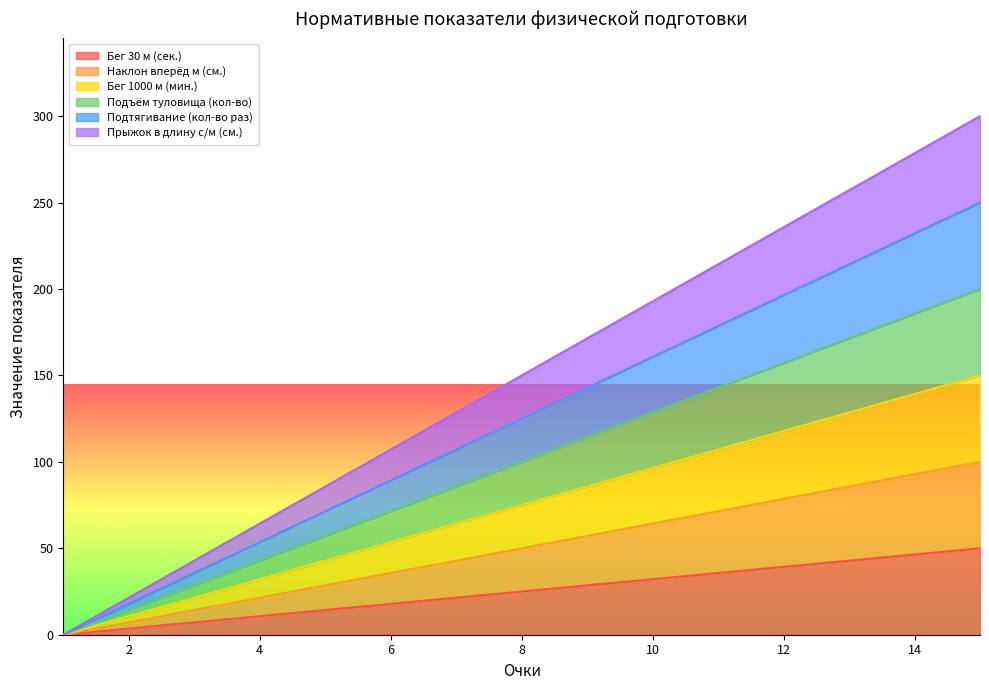

What is the average value of the Бег 30 м (сек.) series?

25.0